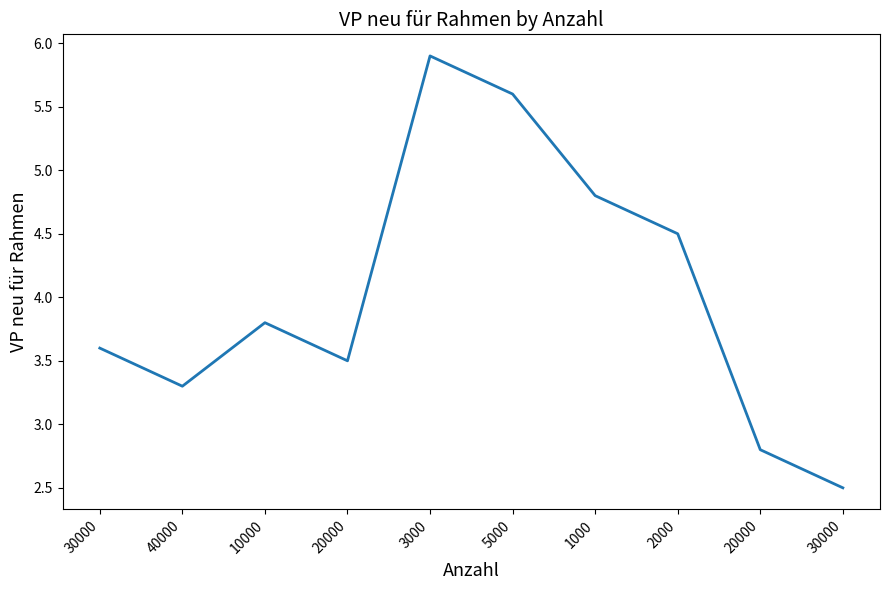

Does the chart display data point markers on the line(s)?

No